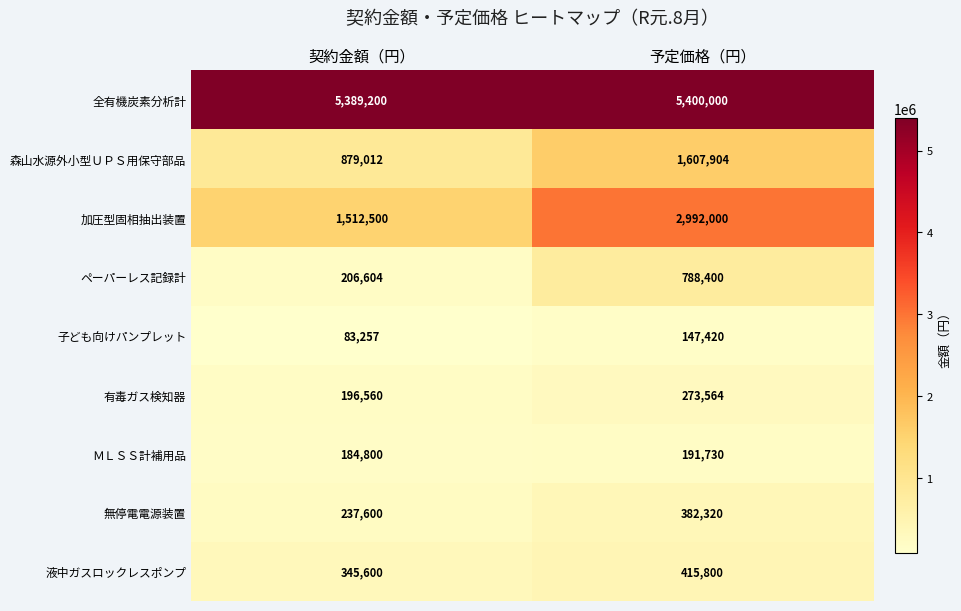

Which series has the largest total across all categories?

全有機炭素分析計